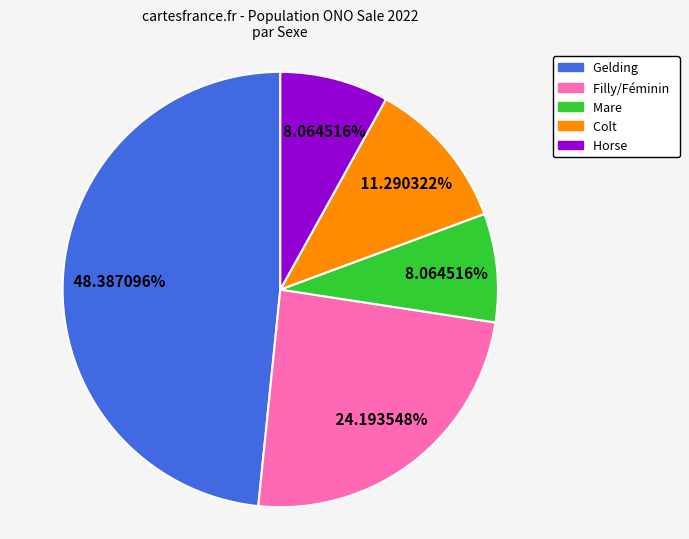

Does any single category account for the majority?

No